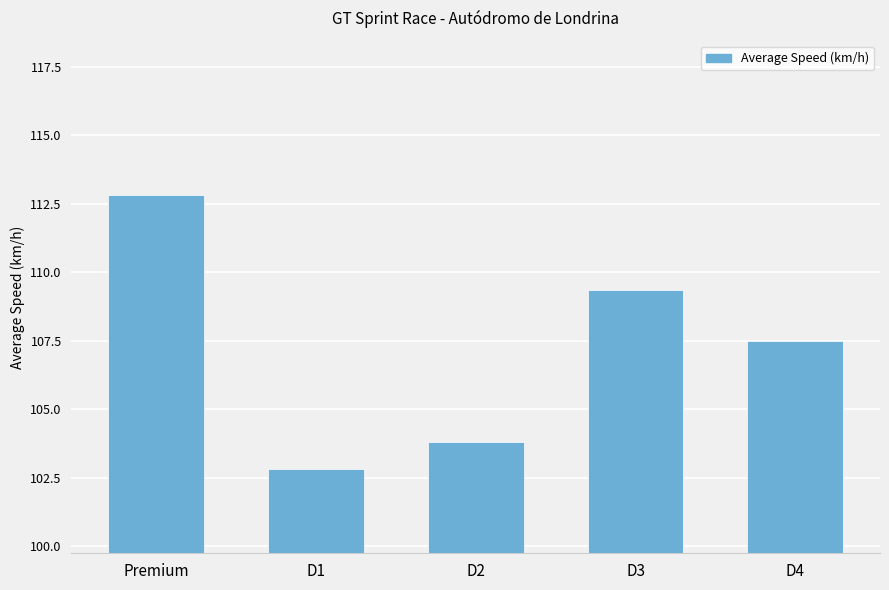

How many data points does each series have?

5